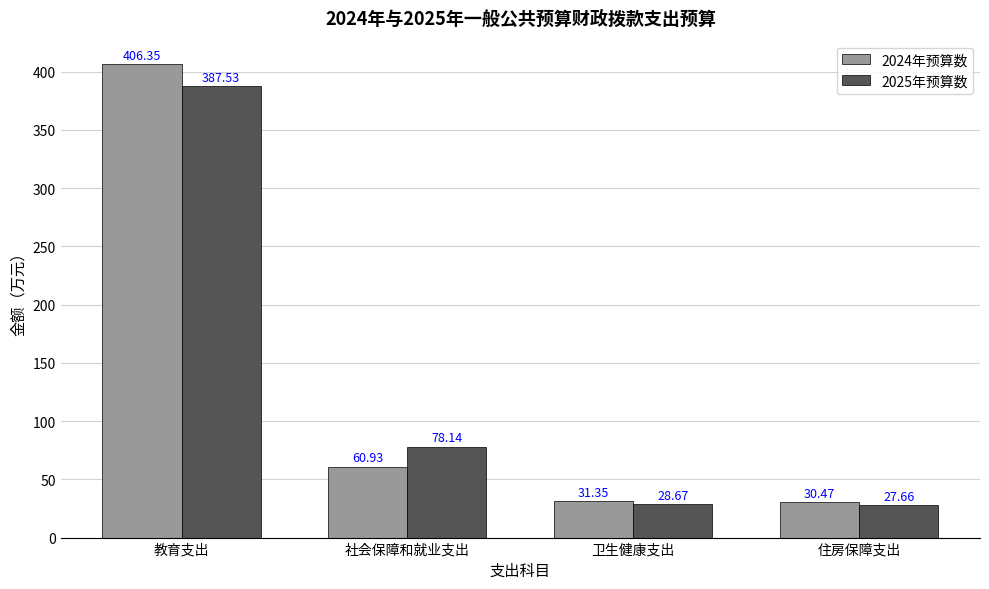

True or false: 2025年预算数 has a value of 387.5 at 教育支出.

True